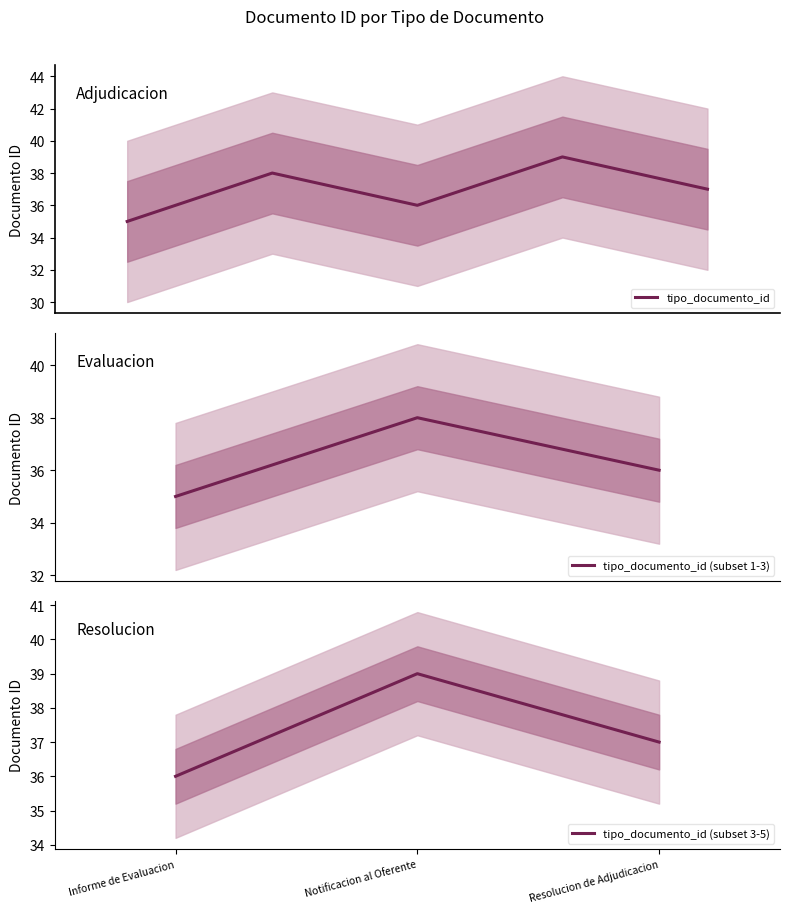

True or false: tipo_documento_id (subset 3-5) has a value of 36 at Informe de Evaluacion.

True